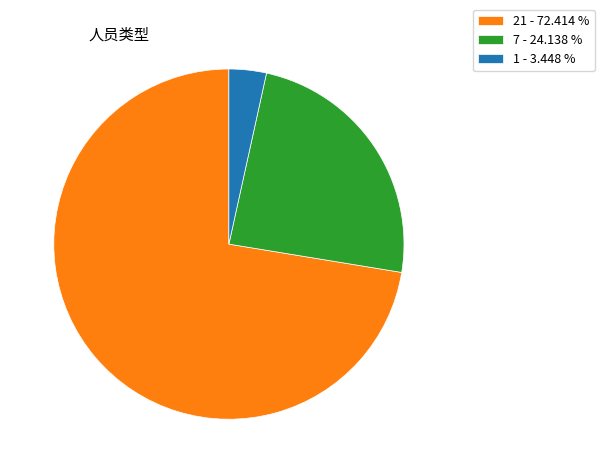

Which category accounts for the majority?

21 - 72.414 %